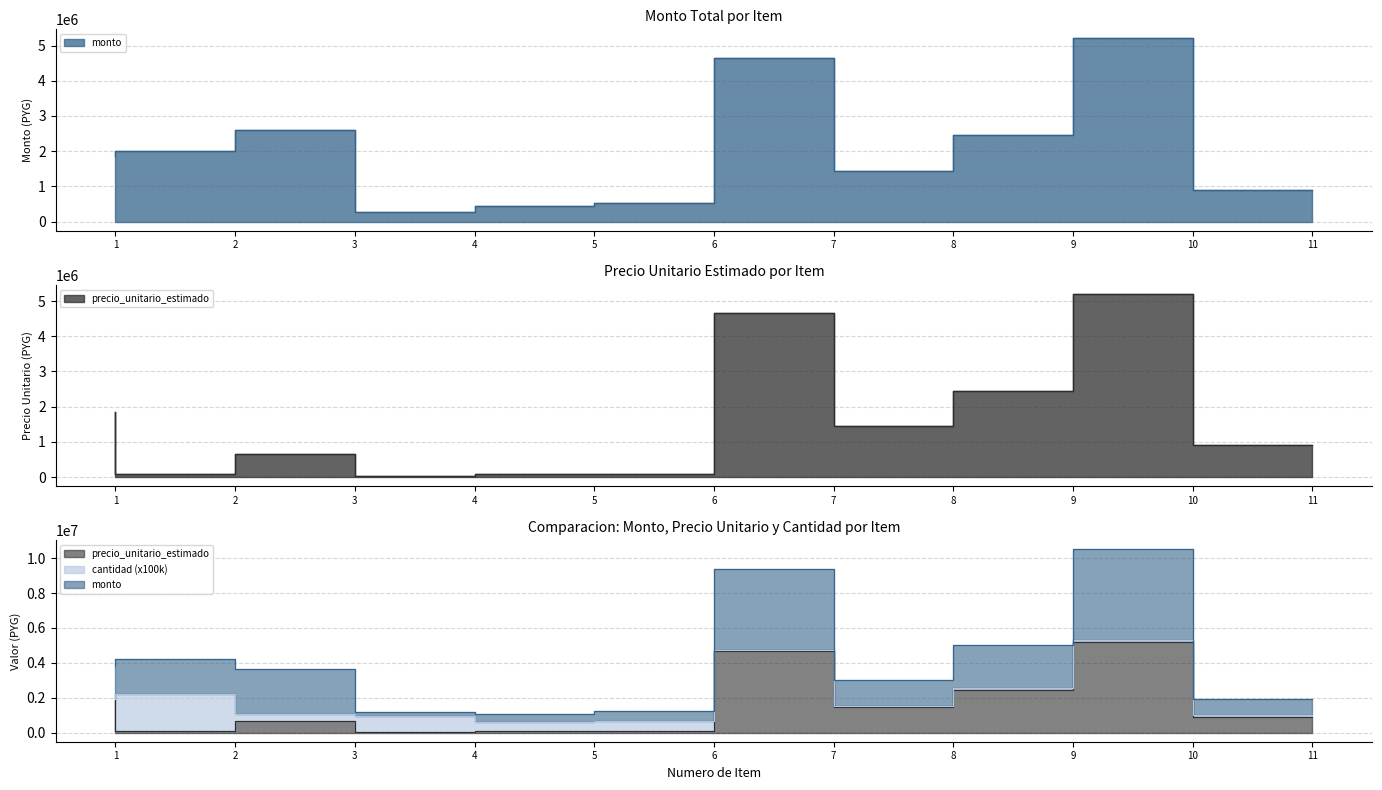

True or false: precio_unitario_estimado has a value of 650000 at 3.

True